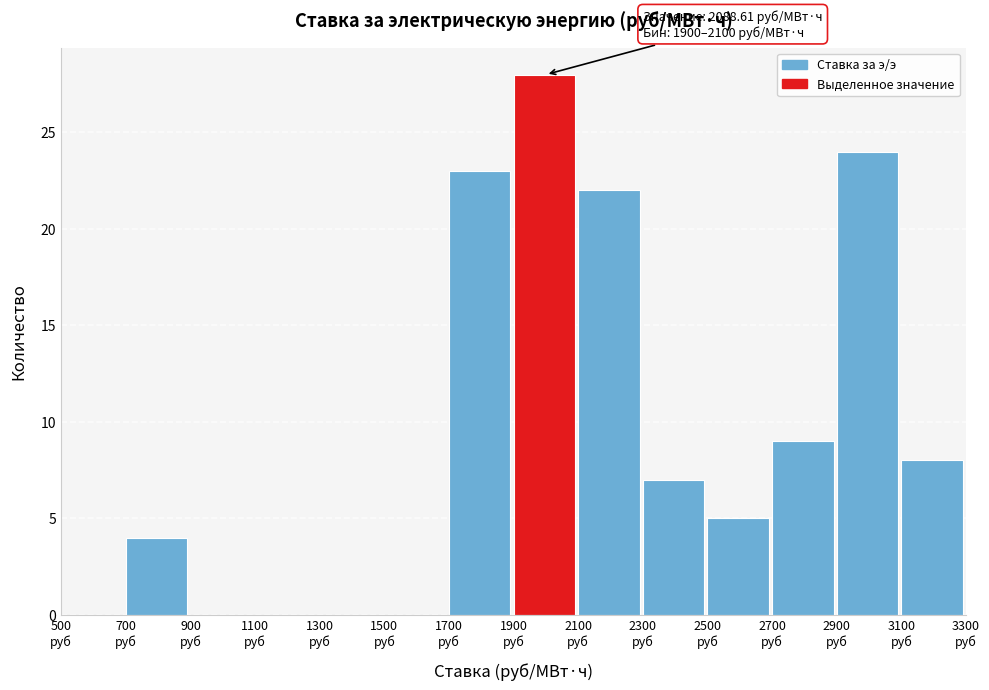

Which range on the x-axis has the tallest bar?

1900 to 2100